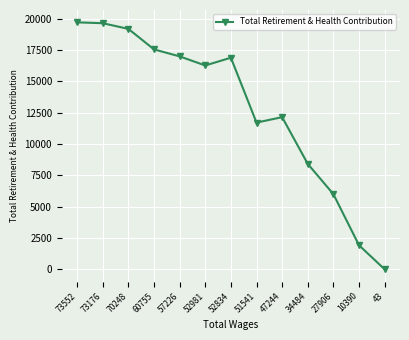

The chart shows a value of 8418 at 34484. True or false?

True